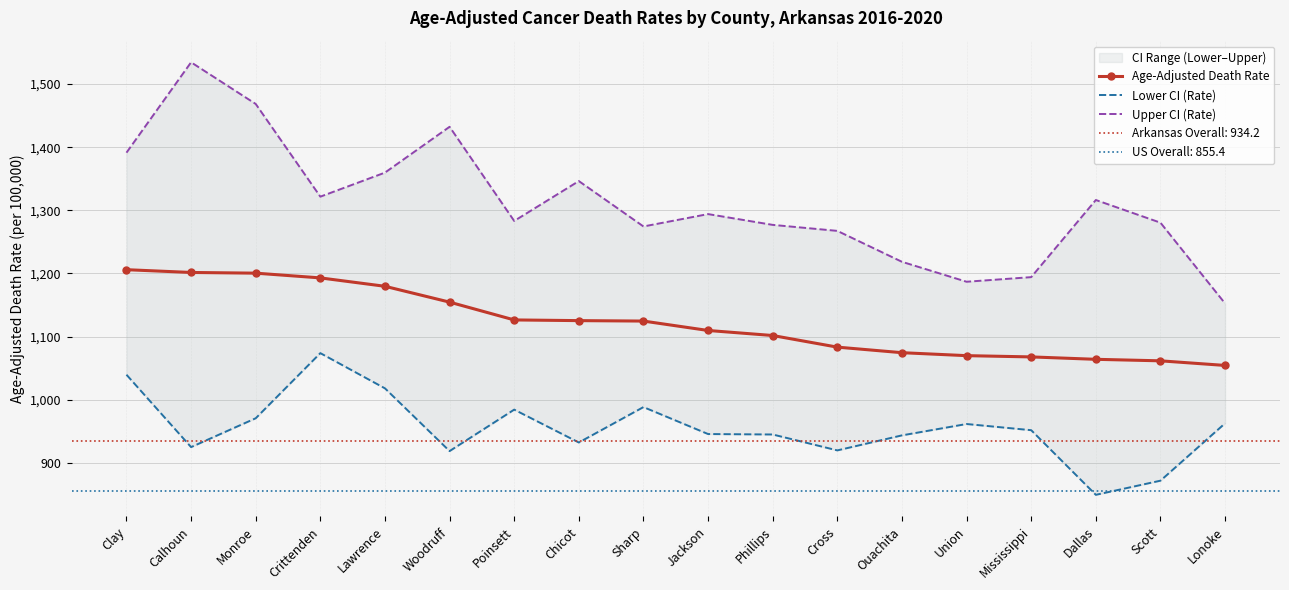

What is the difference between the Age-Adjusted Death Rate values at Cross and Scott?

21.7